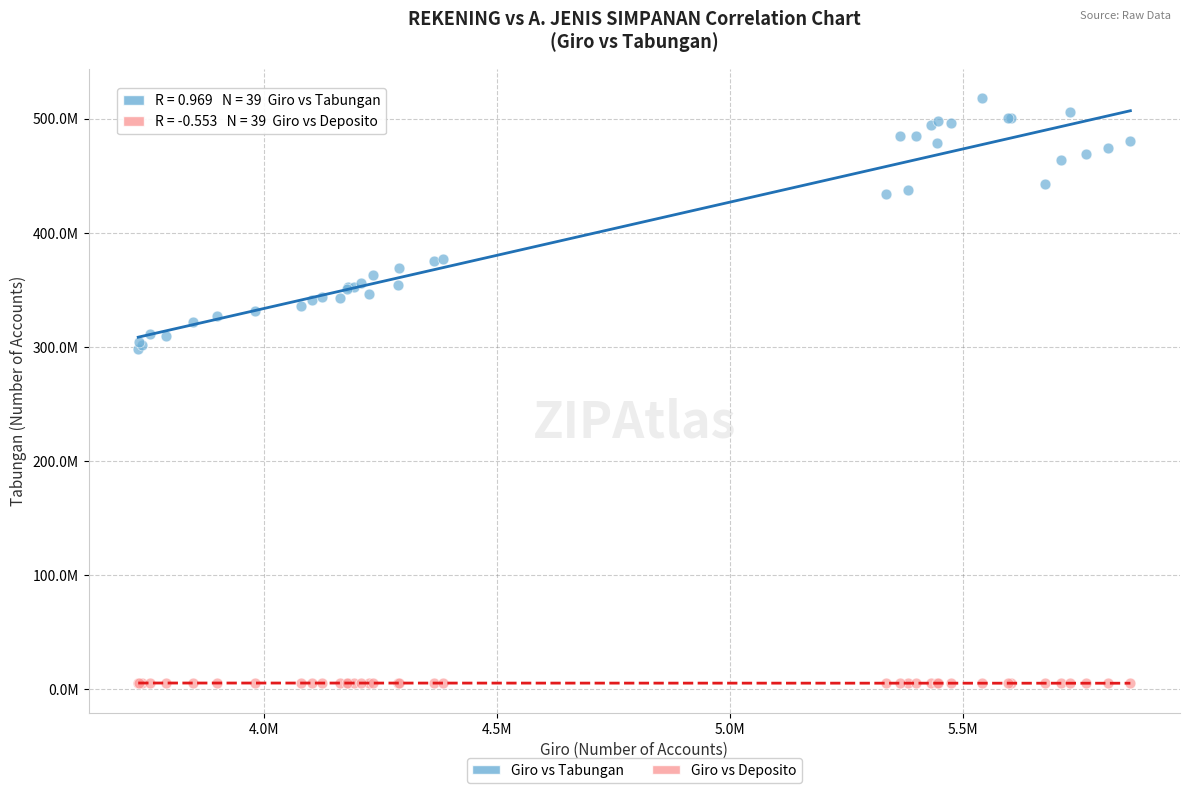

Which series reaches the minimum Y coordinate?

Giro vs Deposito